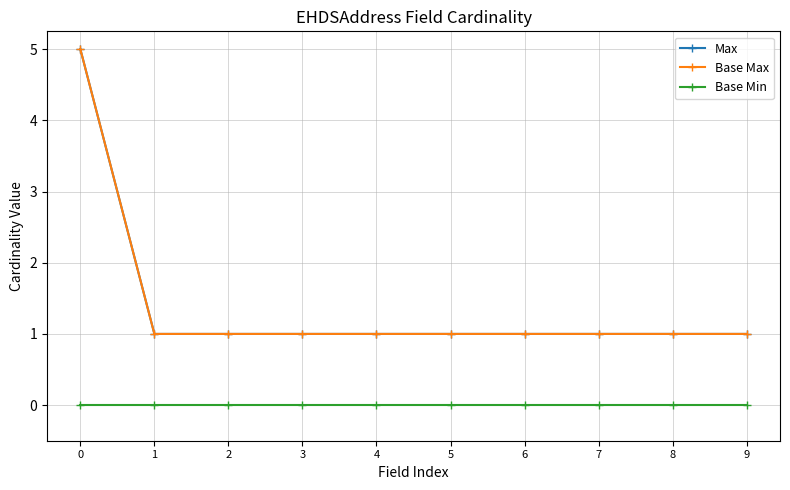

Count the Base Max values in the range 1 to 2.

9